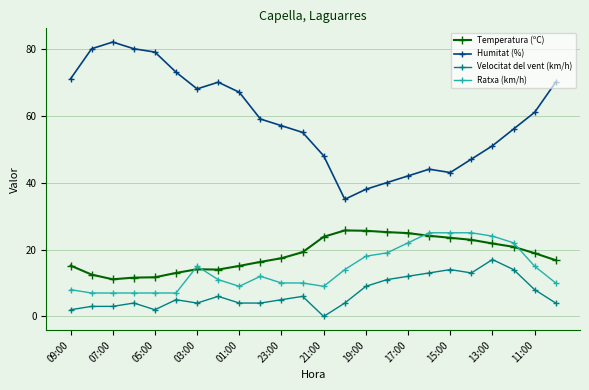

True or false: Velocitat del vent (km/h) and Temperatura (ºC) cross at least once.

False